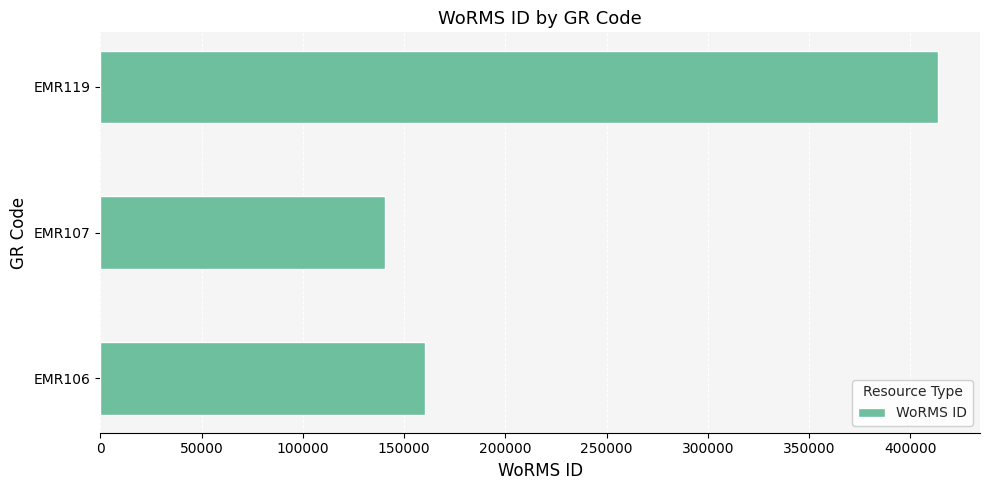

Which category has the highest value across all series?

EMR119